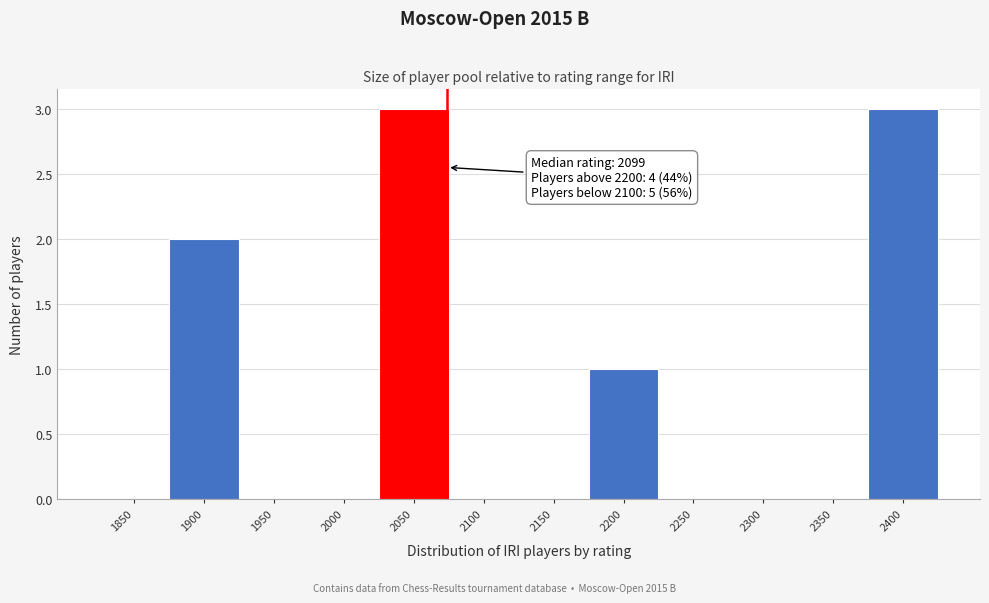

Reading left to right, list all the values displayed in this chart.

1850=0	1900=2	1950=0	2000=0	2050=3	2100=0	2150=0	2200=1	2250=0	2300=0	2350=0	2400=3